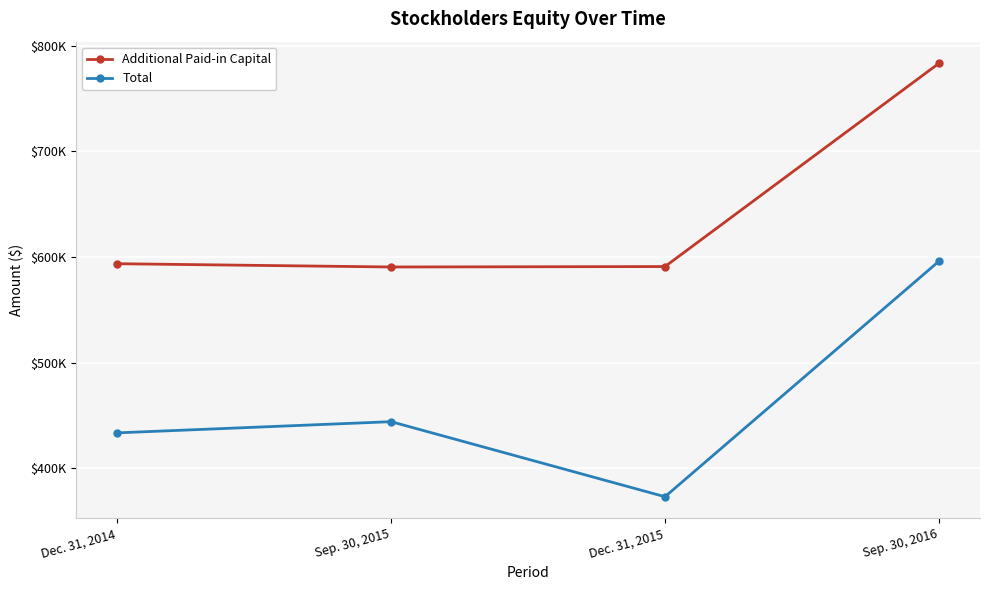

Reading left to right, extract all data points from this chart.

Additional Paid-in Capital: 593746	590648	591053	783409
Total: 433639	444228	373186	596074